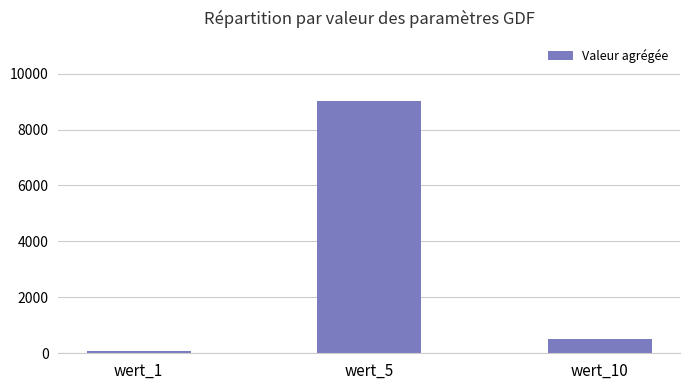

What is the average value?

3201